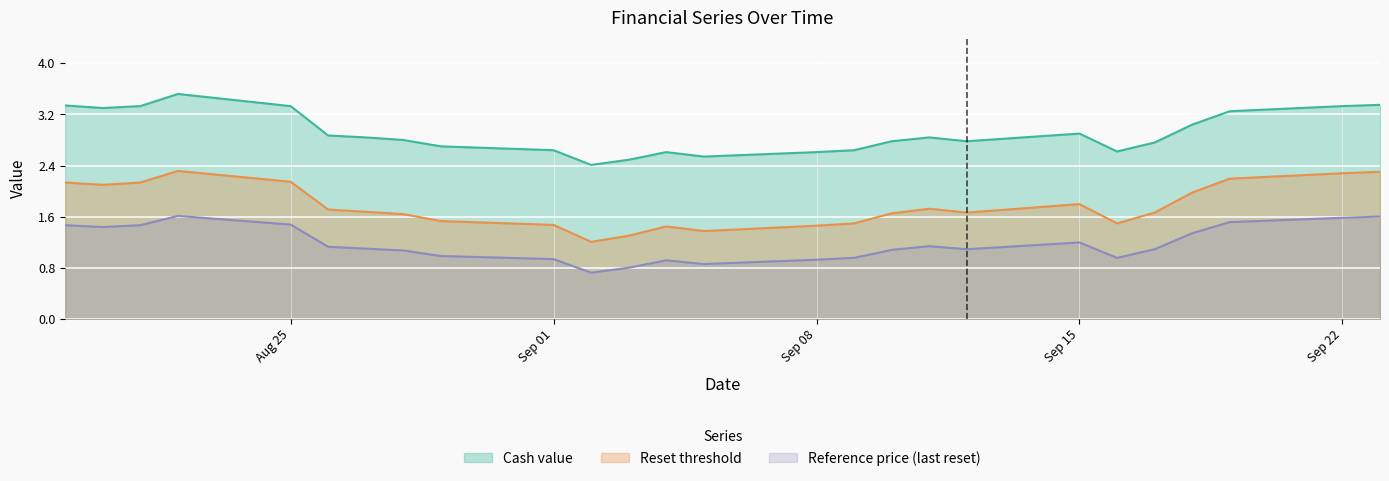

True or false: Reference price and Reset threshold intersect in this chart.

False